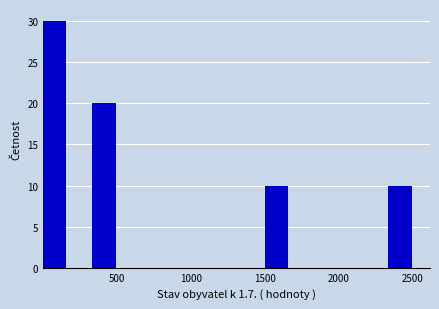

Around what value on the x-axis is the tallest bar? Give the approximate position of its centre, as read against the axis.

100